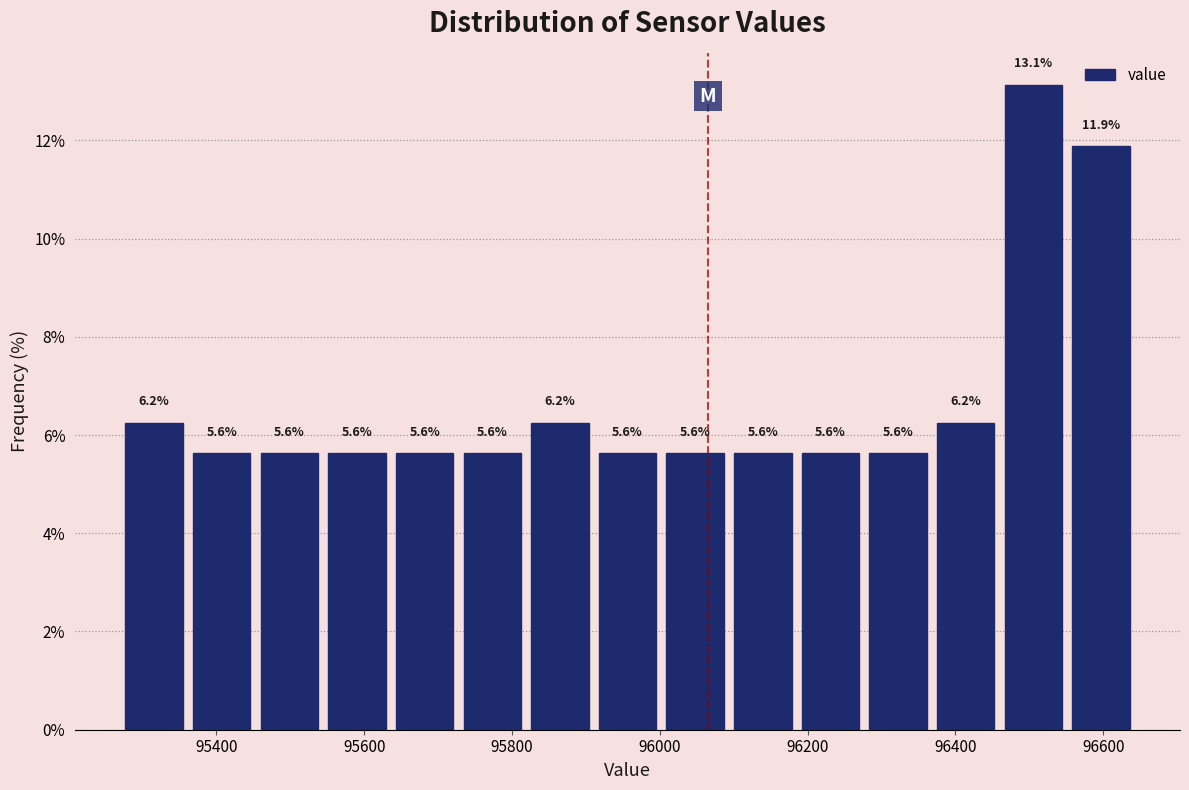

What is the height of the bar covering 96100 to 96180 on the x-axis? The bar edges are not printed on the chart, so give them approximately, as read against the axis.

5.6